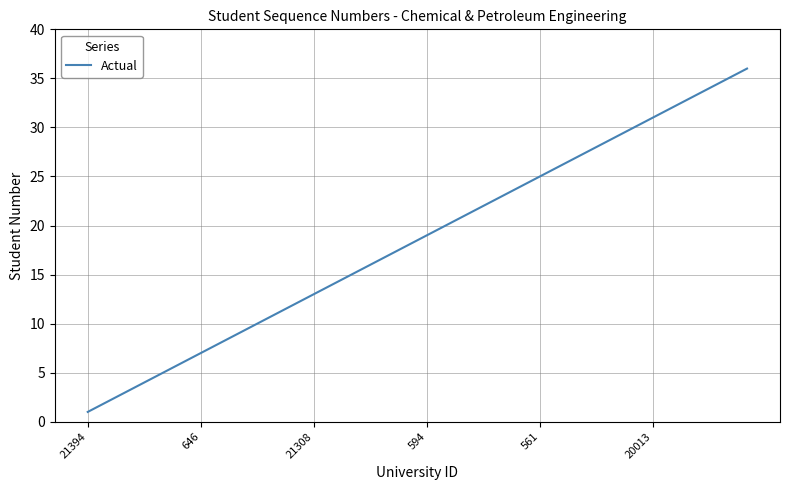

What is the difference between the maximum and minimum values?

35